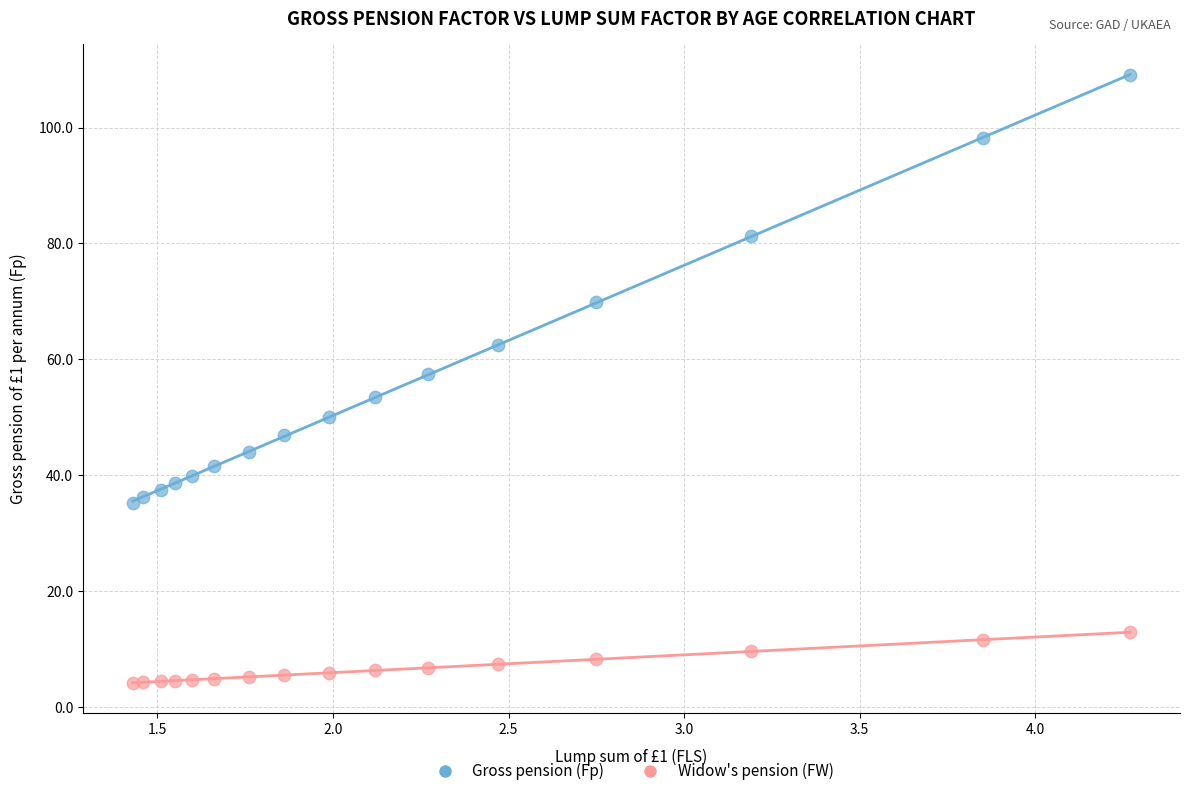

What are all the series names shown in the legend?

Gross pension (Fp), Widow's pension (FW)